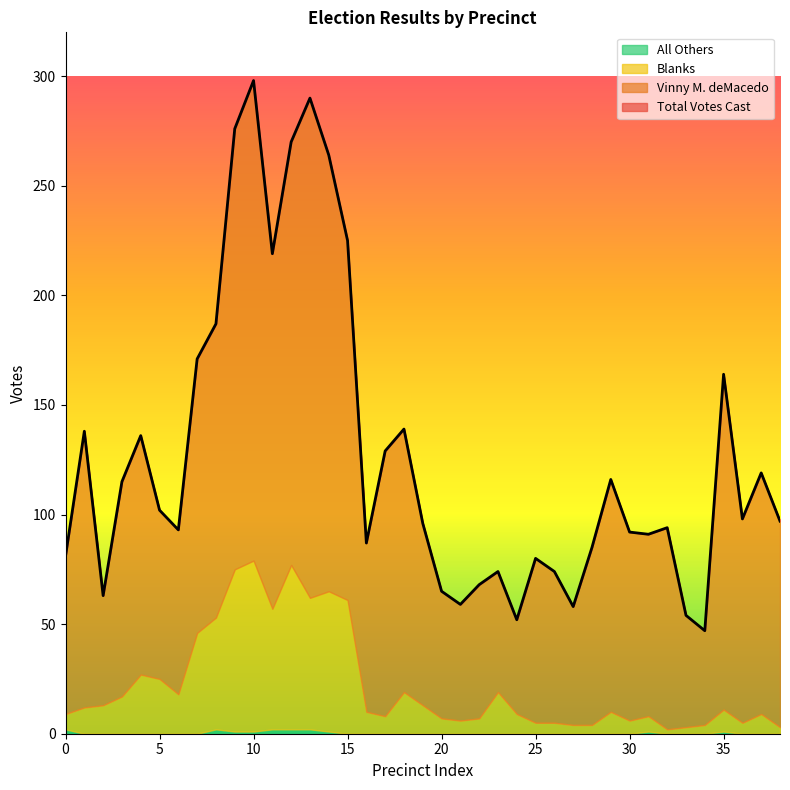

Does the chart have visible grid lines?

No